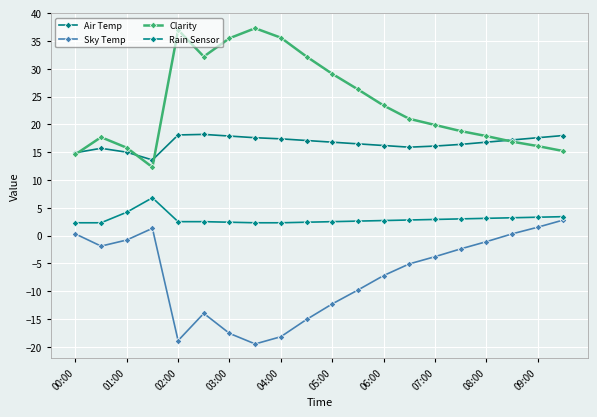

Reading left to right, transcribe all the data shown in this chart.

Air Temp: 14.9	15.7	15.0	13.6	18.1	18.2	17.9	17.6	17.4	17.1	16.8	16.5	16.2	15.9	16.1	16.4	16.8	17.2	17.6	18.0
Sky Temp: 0.3	-1.9	-0.8	1.3	-18.9	-14.0	-17.6	-19.5	-18.2	-15.1	-12.3	-9.8	-7.2	-5.1	-3.8	-2.4	-1.1	0.3	1.5	2.8
Clarity: 14.6	17.7	15.8	12.3	37.0	32.2	35.5	37.3	35.6	32.2	29.1	26.3	23.4	21.0	19.9	18.8	17.9	16.9	16.1	15.2
Rain Sensor: 2.3	2.3	4.2	6.8	2.5	2.5	2.4	2.3	2.3	2.4	2.5	2.6	2.7	2.8	2.9	3.0	3.1	3.2	3.3	3.4